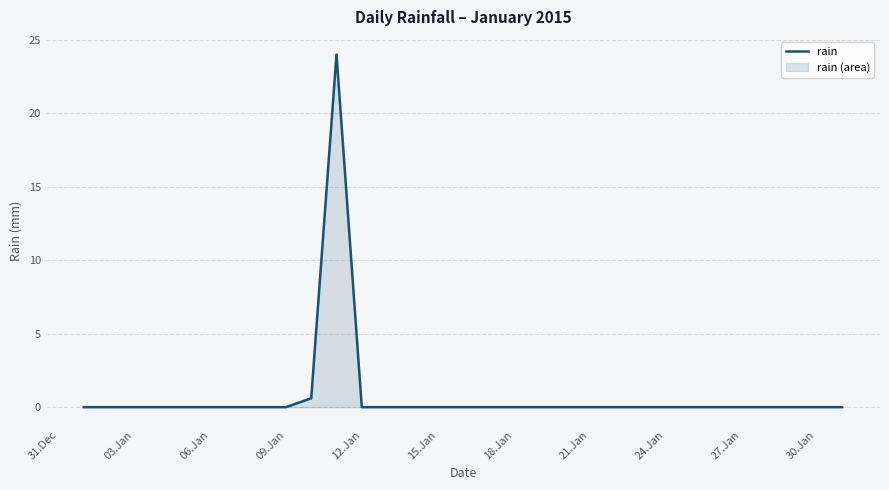

What is the greatest value displayed?

24.0